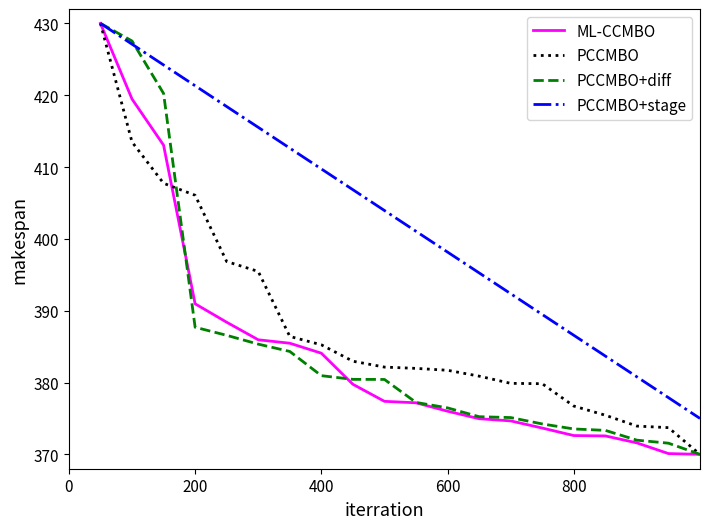

What is the smallest value displayed?

370.0